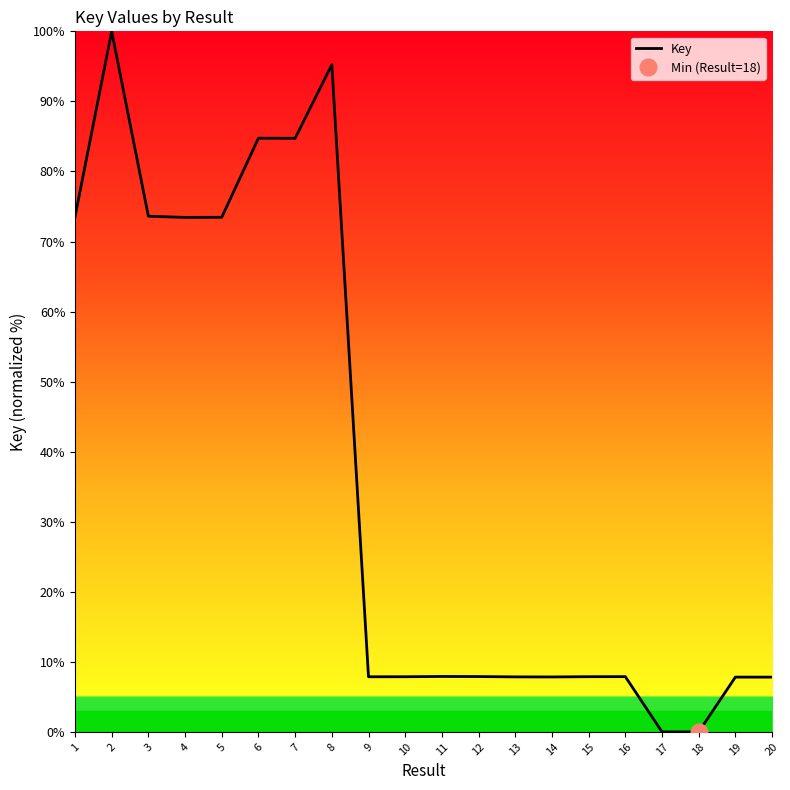

At which label does the data first exceed 7?

1